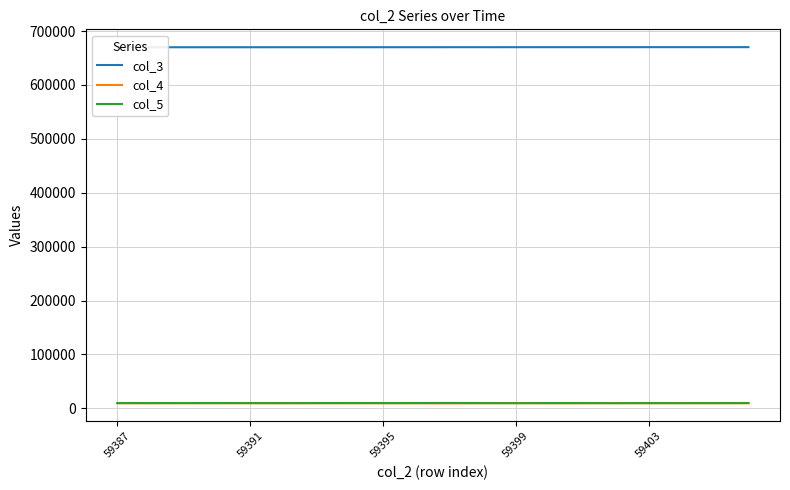

Between 59403 and 6, which series saw the biggest shift?

col_4